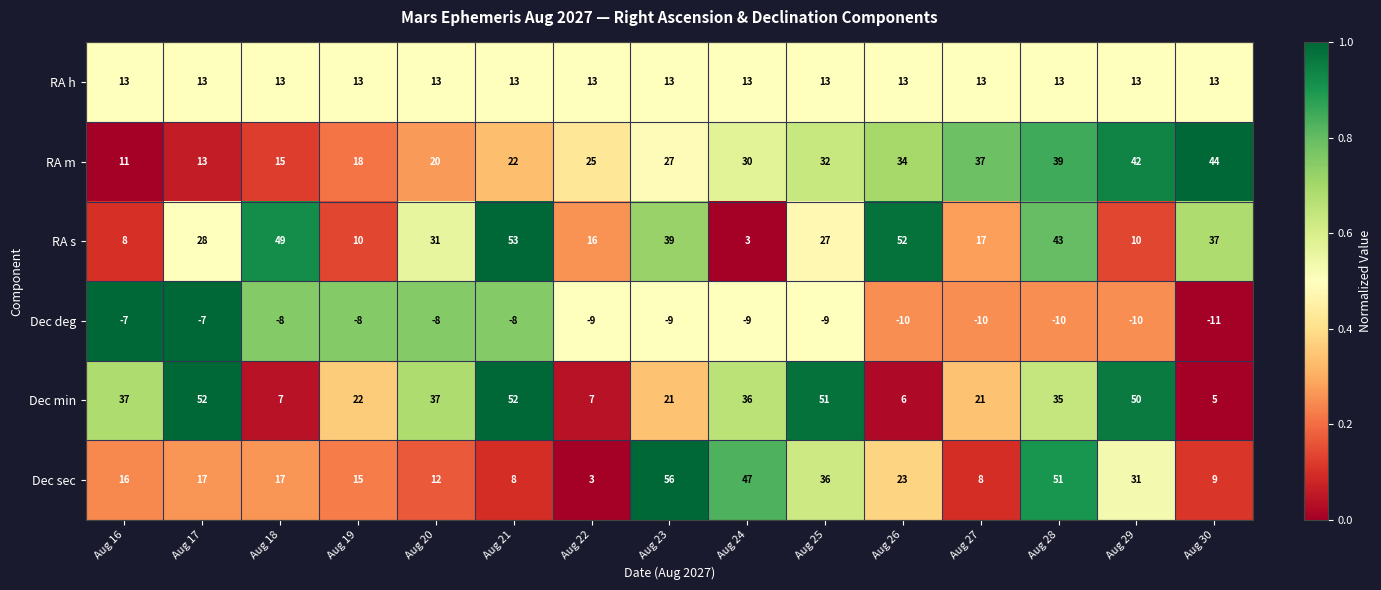

List the series in order of their peak value, highest first.

Dec sec, RA s, Dec min, RA m, RA h, Dec deg